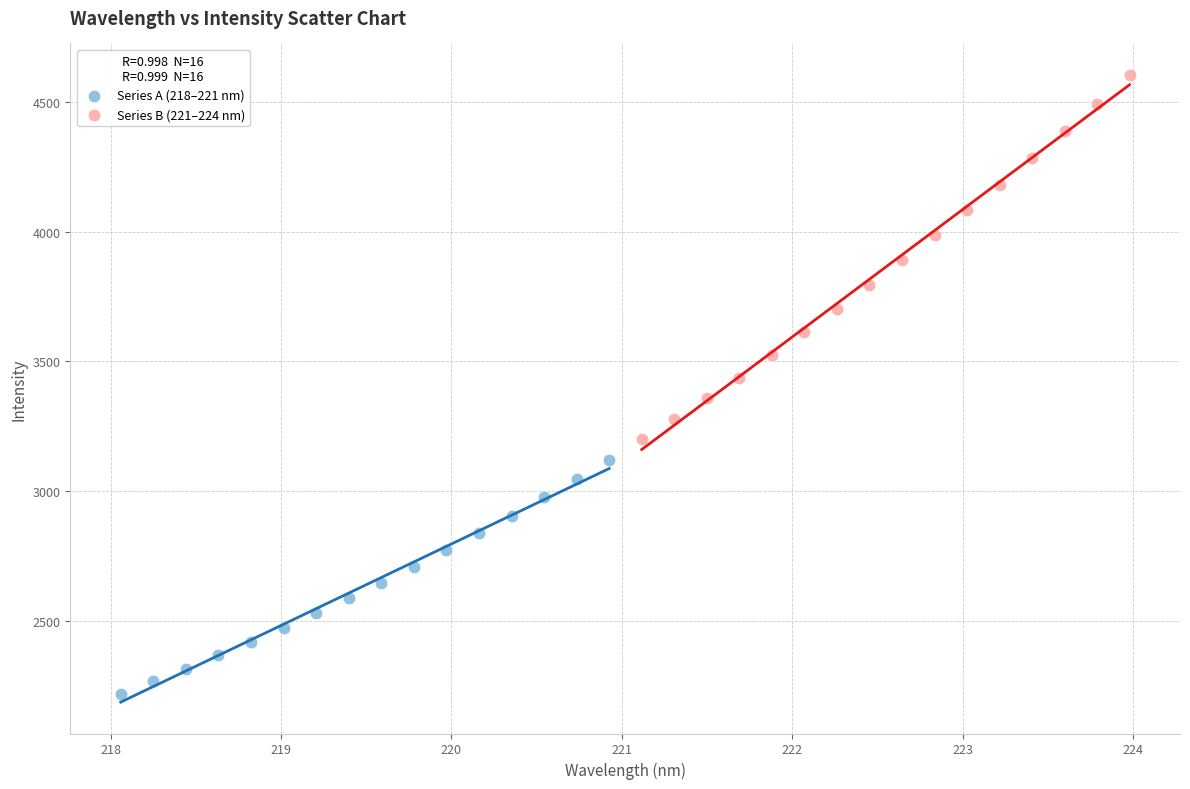

Which series contains the highest Y value?

Series B (221–224 nm)